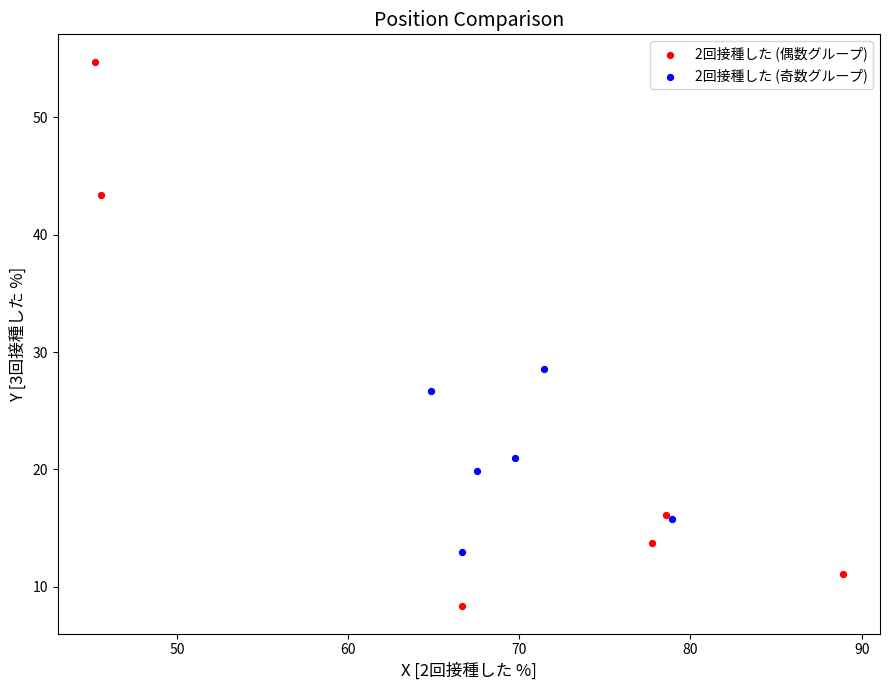

Which series has the widest spread of Y values?

2回接種した (偶数グループ)